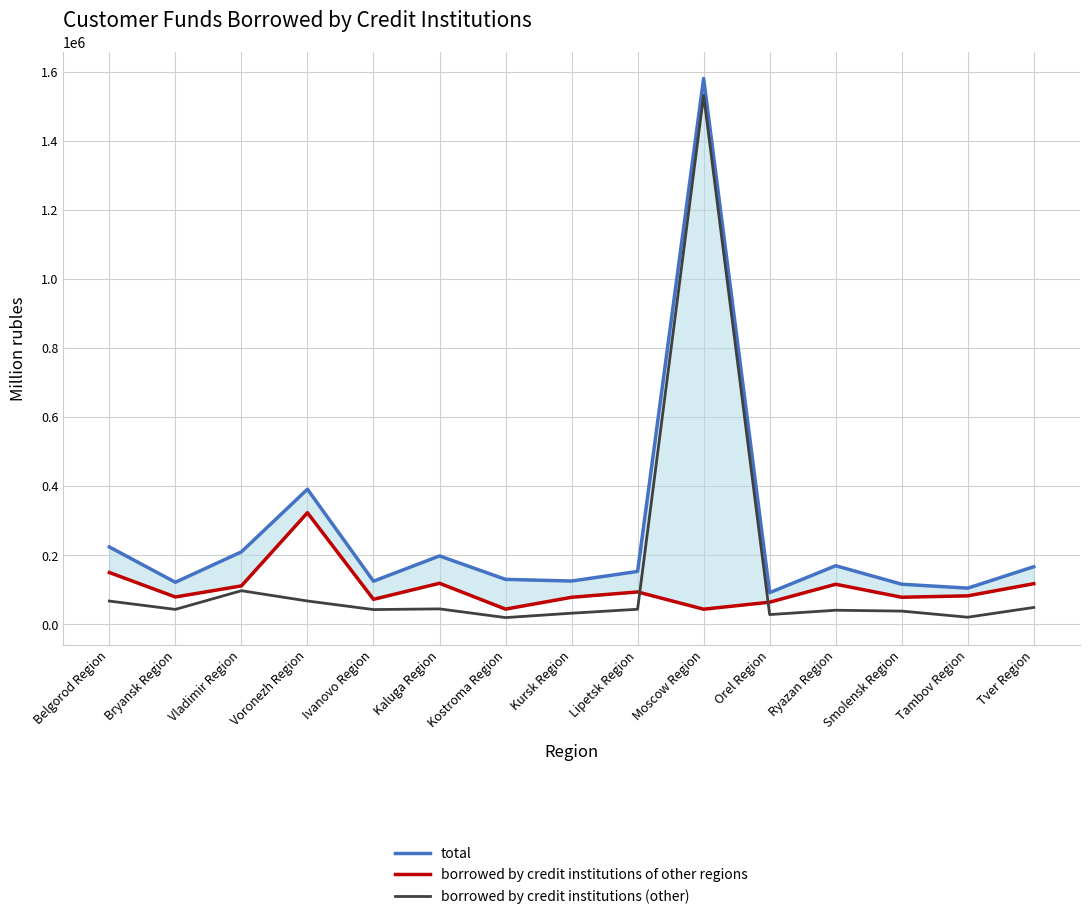

Count the number of categories in the chart.

15